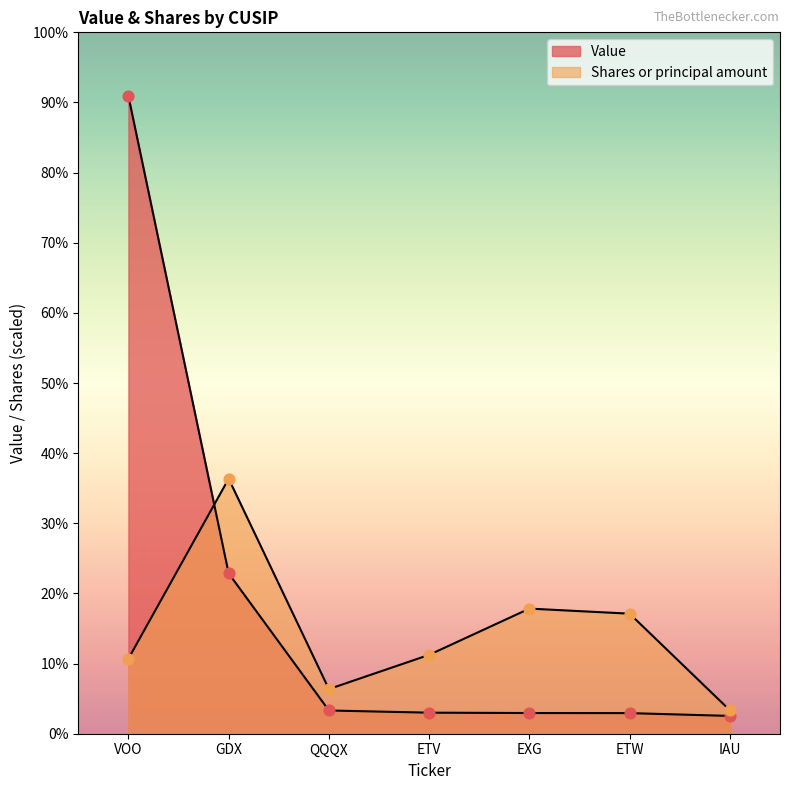

Which series reaches the minimum Y coordinate?

Value